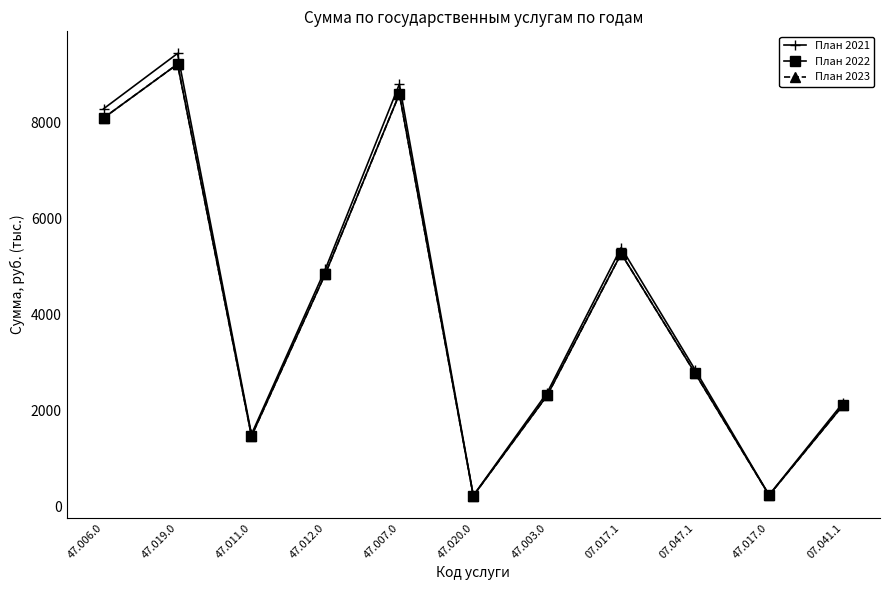

How many lines are shown in the chart?

3